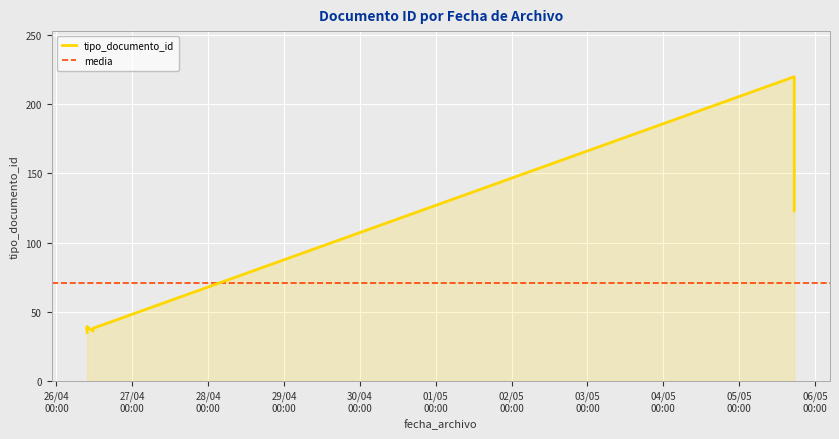

Which category has the lowest value across all series?

2023-04-26 09:42:46